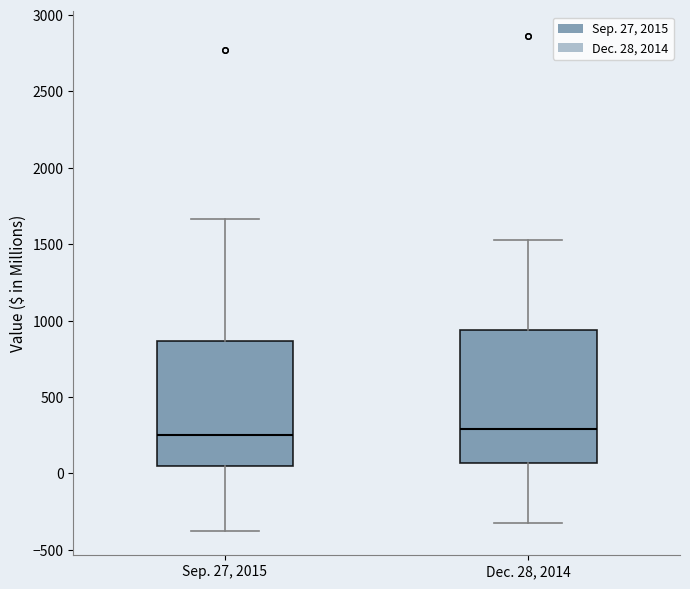

Reading left to right, transcribe this box plot: for each box, give where its median line is, the range the box spans, and where its two whiskers end, as read against the y-axis. The values are not printed on the chart, so give them approximately, as read against the axis.

Sep. 27, 2015: median 250, box 50 to 850, whiskers -350 to 1650
Dec. 28, 2014: median 300, box 50 to 950, whiskers -300 to 1550